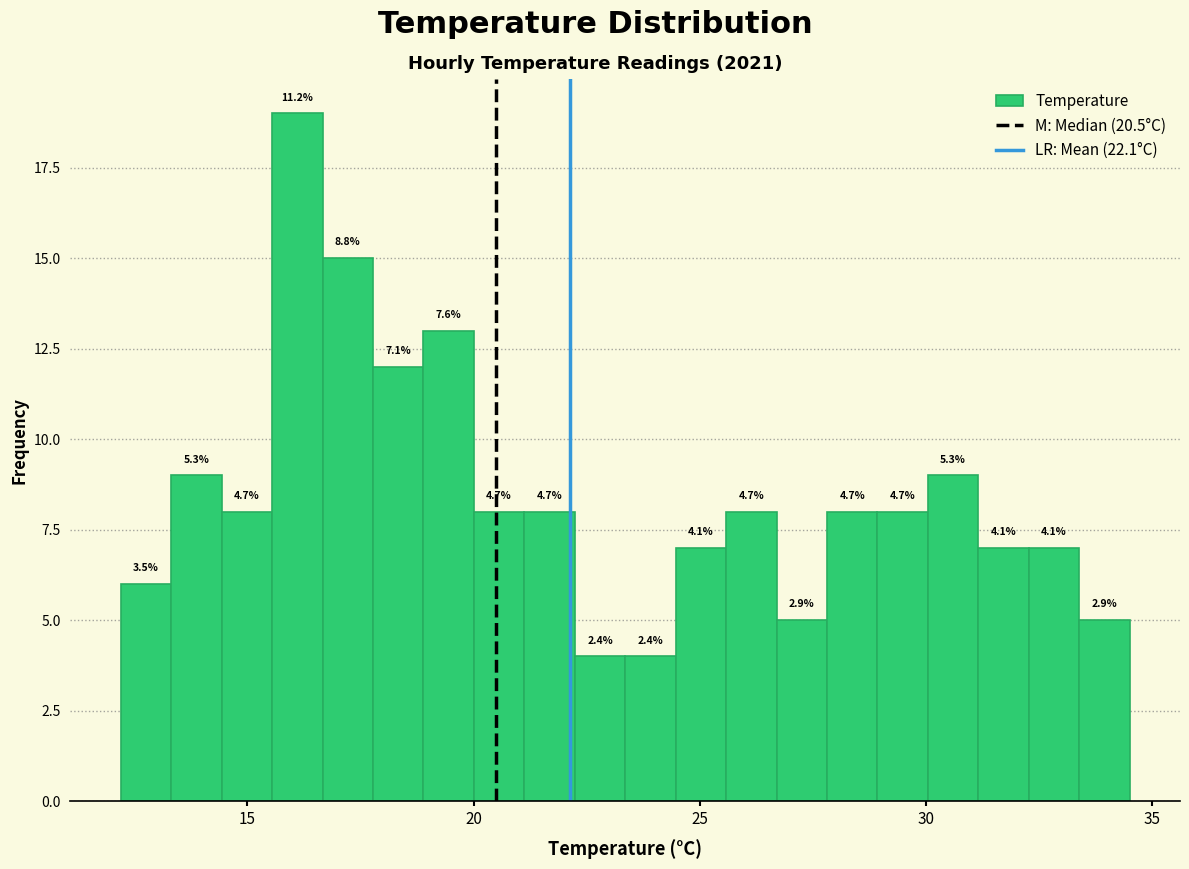

Read against the x-axis, roughly where is the centre of the tallest bar?

16.0